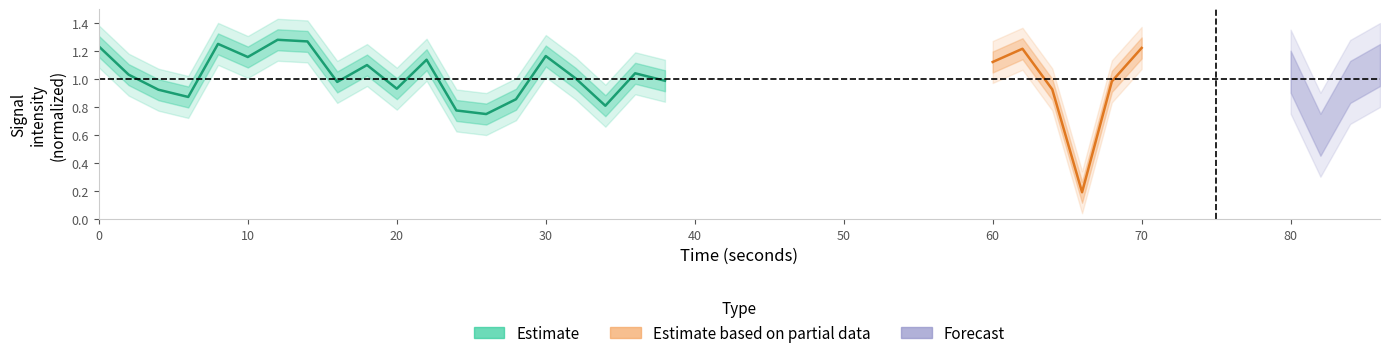

How many interior local peaks (higher than both neighbors) does the data have?

6